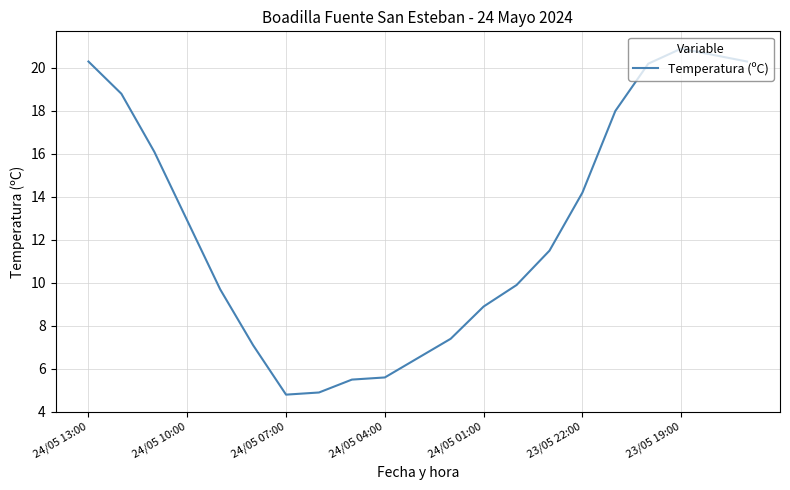

What is the difference between the maximum and minimum values?

16.1